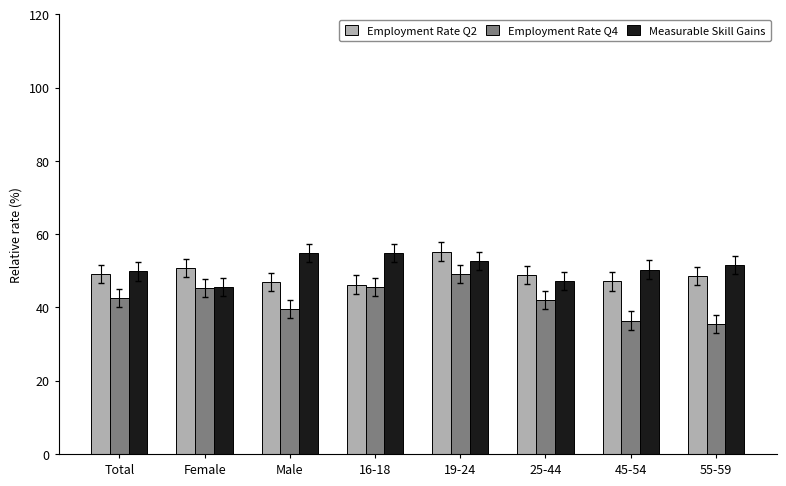

What is the difference between the highest and lowest values at Male?

15.4